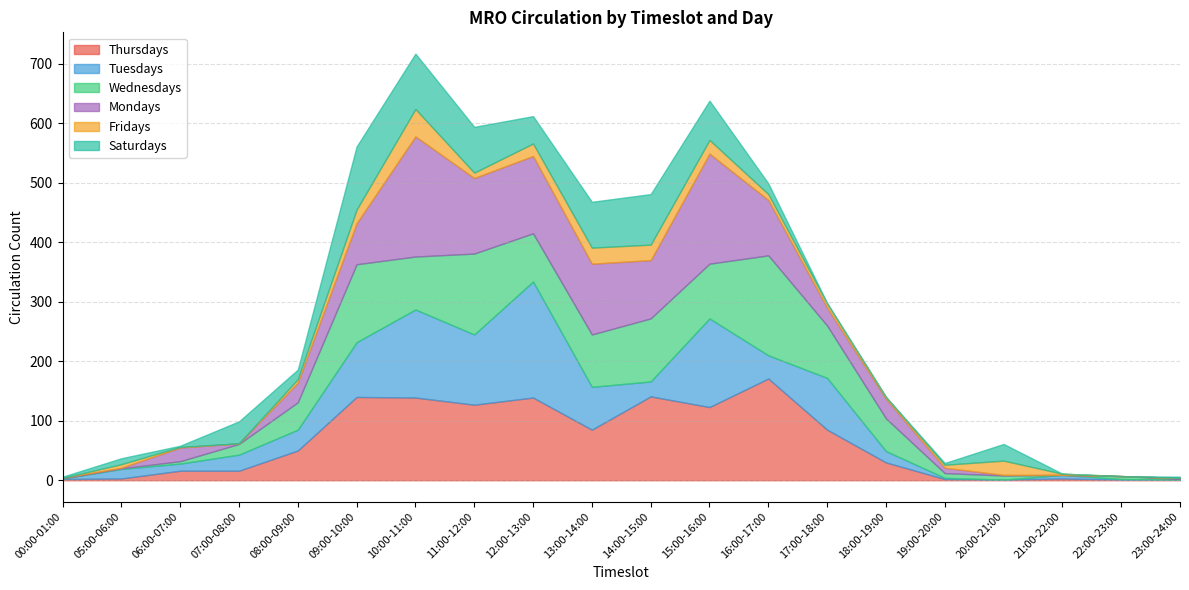

What is the maximum value for Thursdays?

171